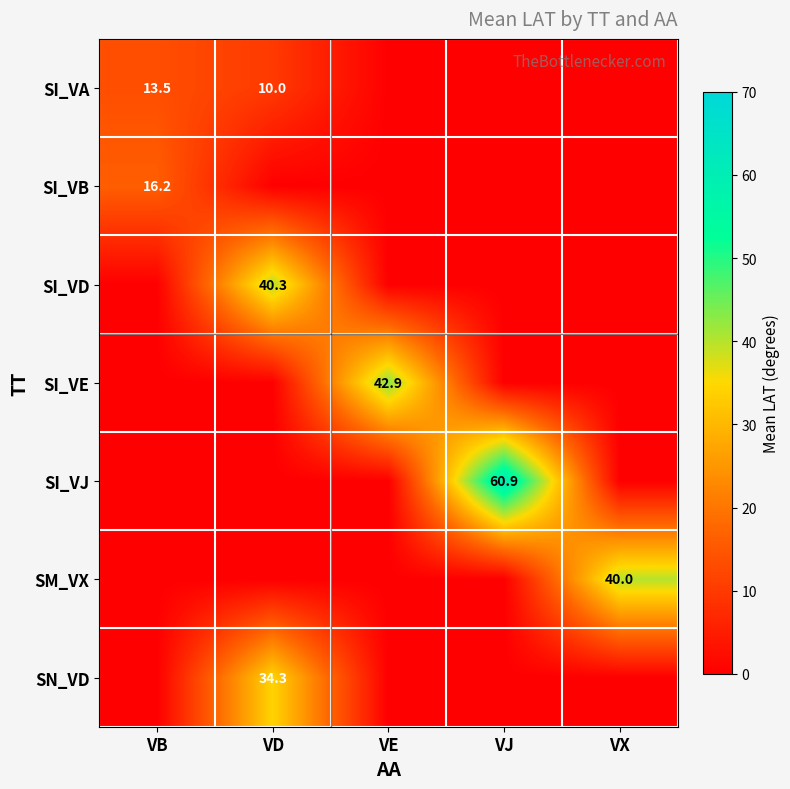

At how many categories does at least one series exceed 40?

3